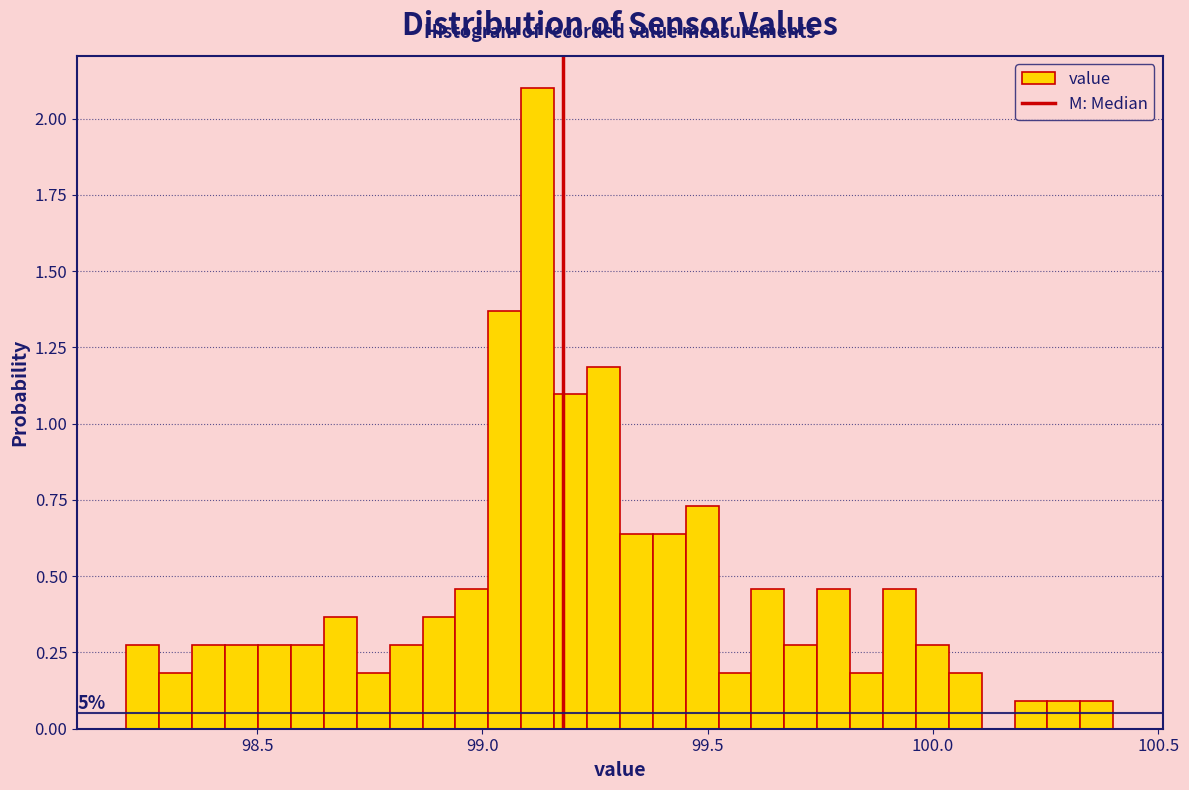

Around what value on the x-axis is the tallest bar? Give the approximate position of its centre, as read against the axis.

99.10